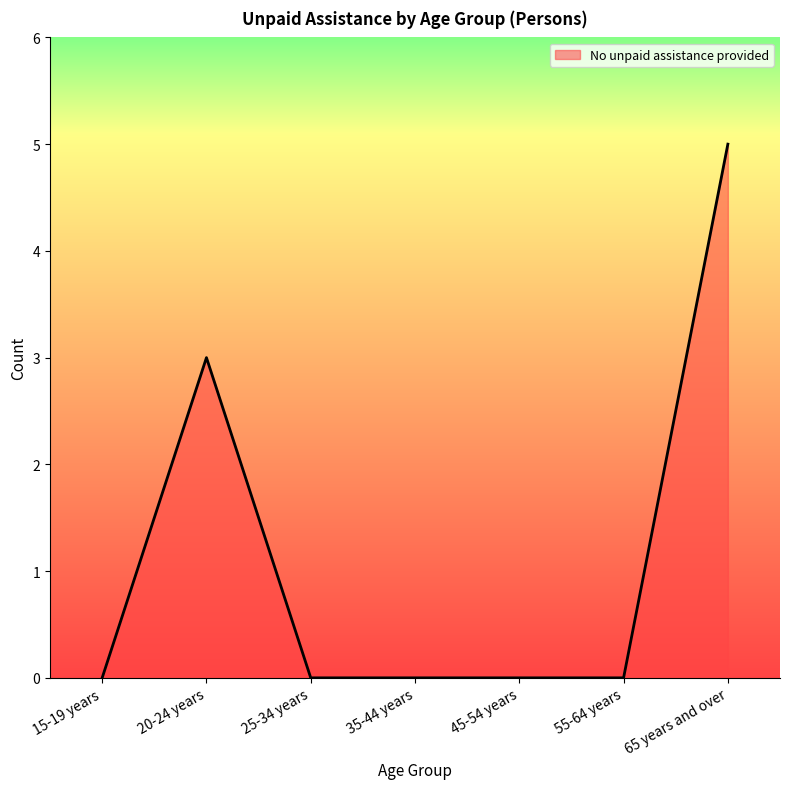

Reading left to right, extract all data points from this chart.

0	3	0	0	0	0	5